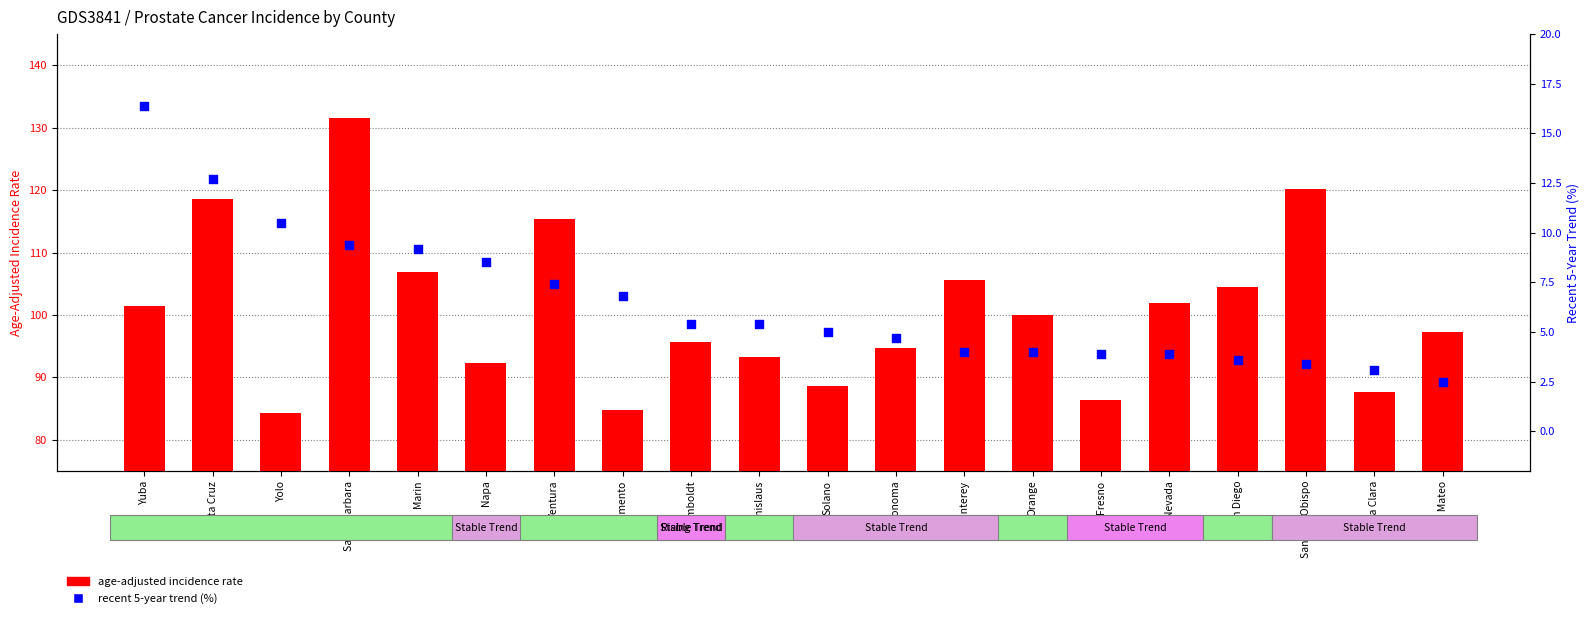

At which category is the sum across all series the highest?

Santa Barbara